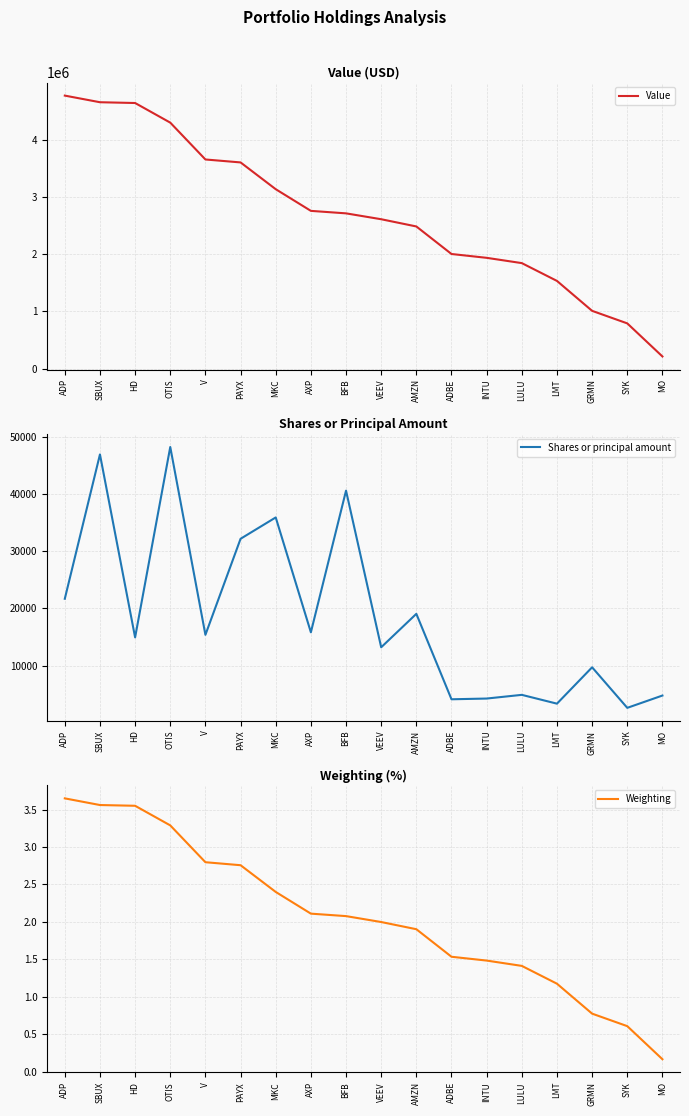

How many series are shown in this chart?

3